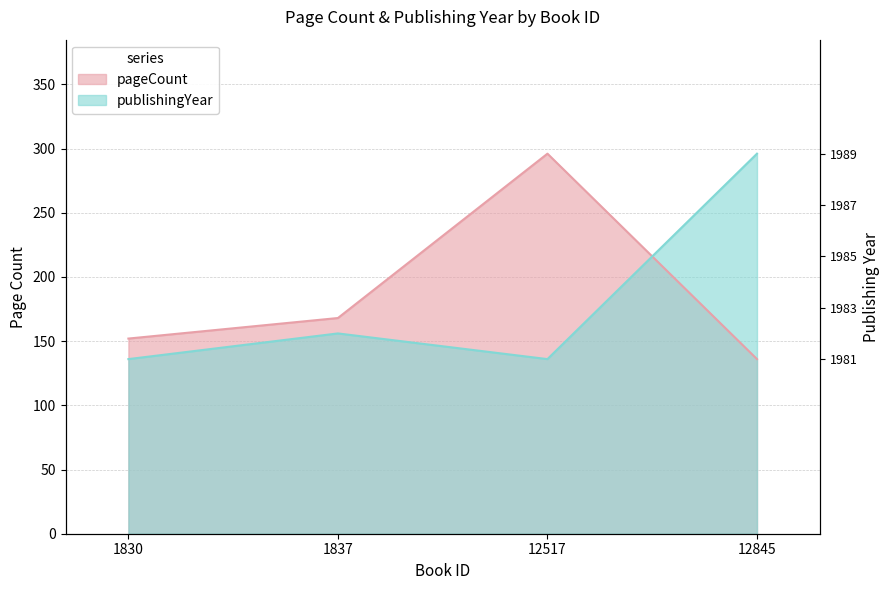

True or false: publishingYear has more than 1 interior local peaks.

False